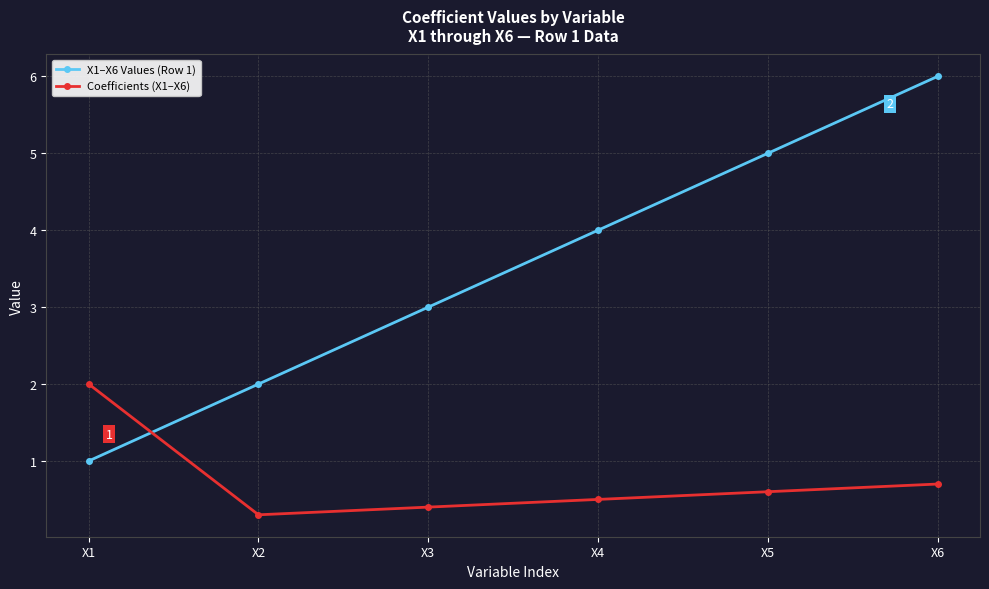

At which category is the sum across all series the highest?

X6